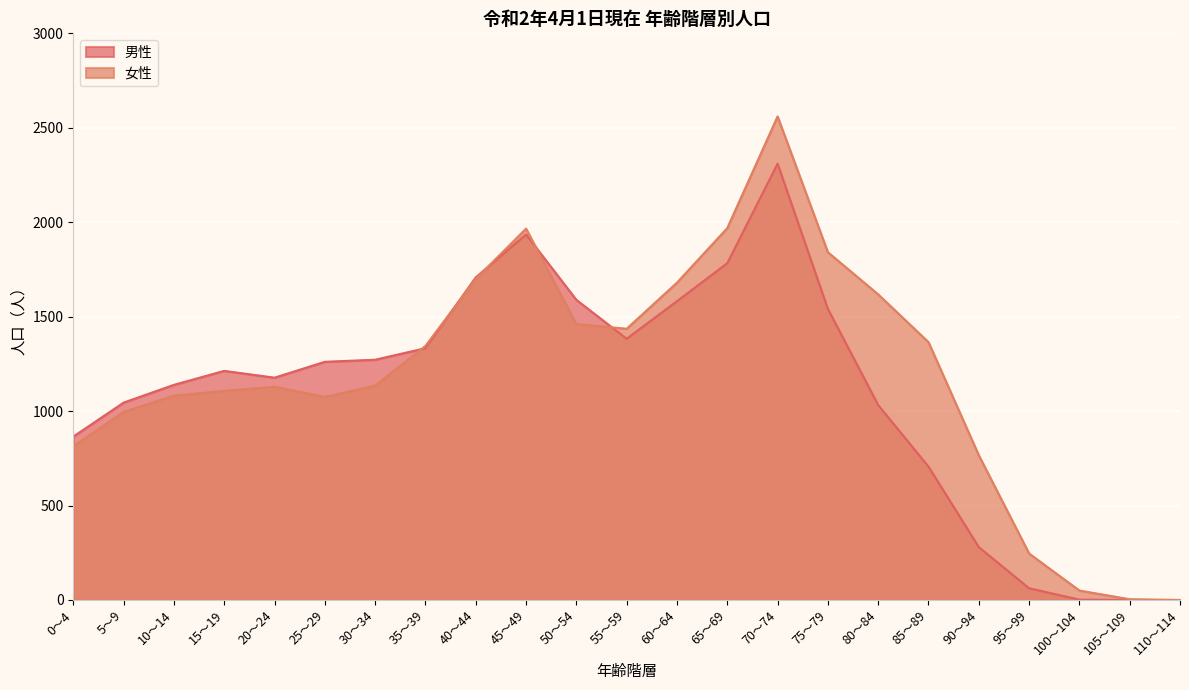

What is the difference between the second highest and minimum values in the 女性 series?

1969